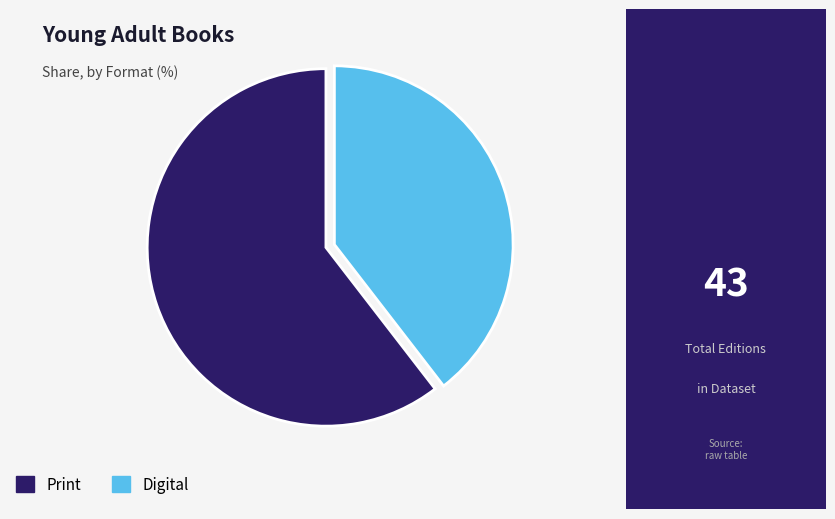

How many segments does this pie chart have?

2